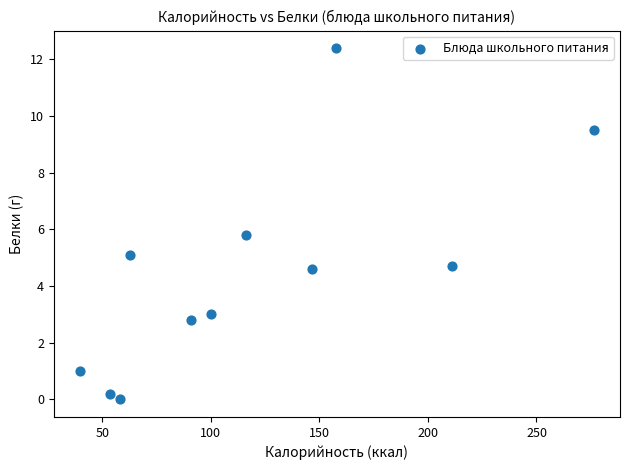

What is the average Y value?

4.5